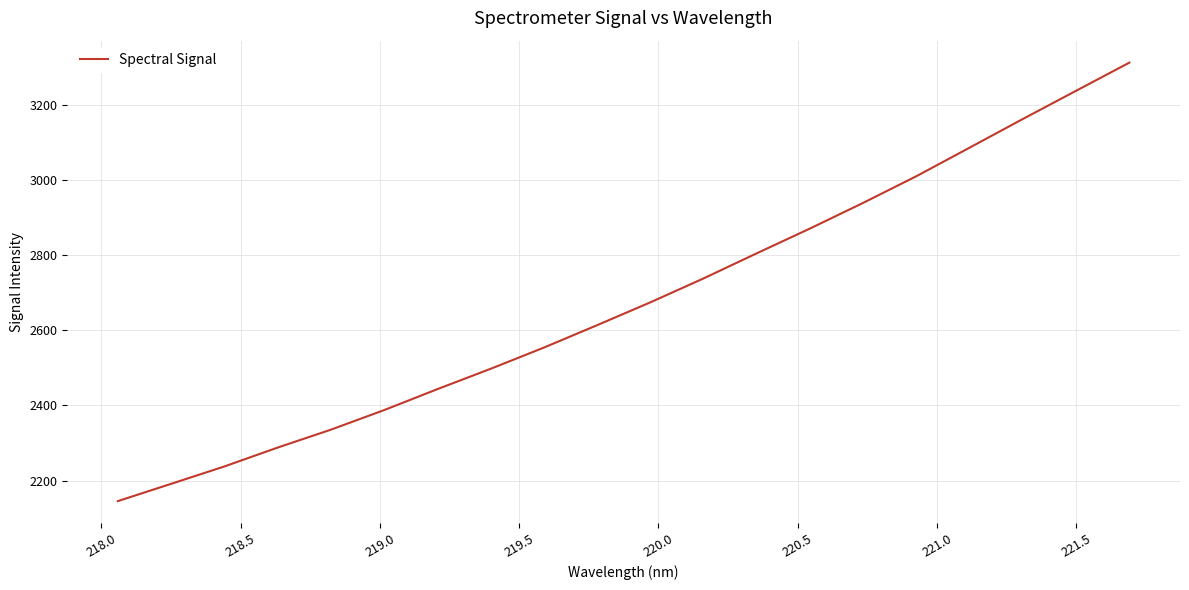

What is the greatest value displayed?

3313.5